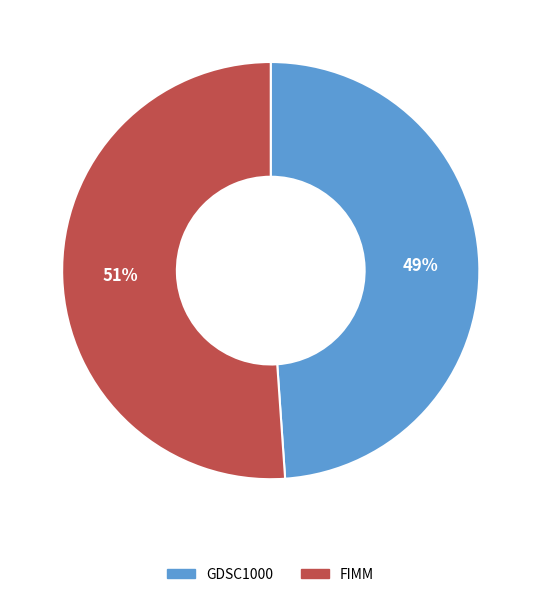

Is there a majority slice in this chart?

Yes